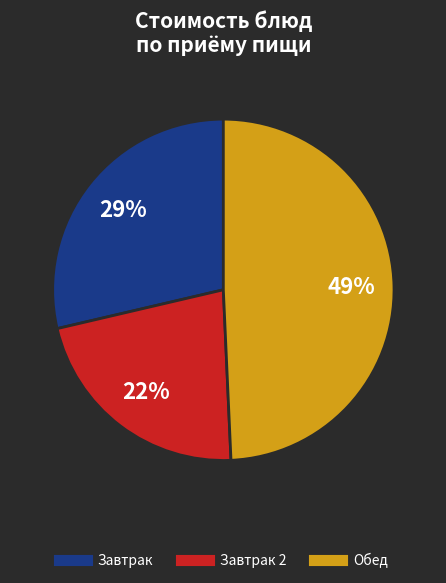

To the nearest percent, what is the average slice percentage?

33%